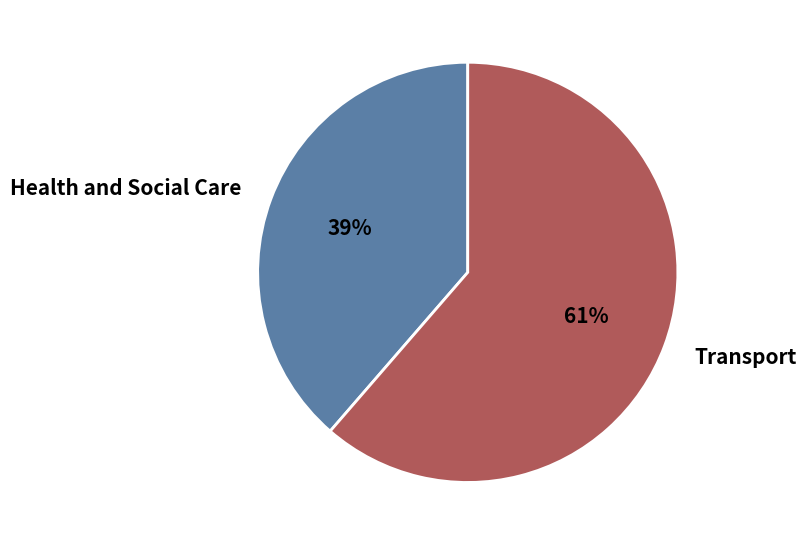

What is the smallest slice in the pie chart?

Health and Social Care